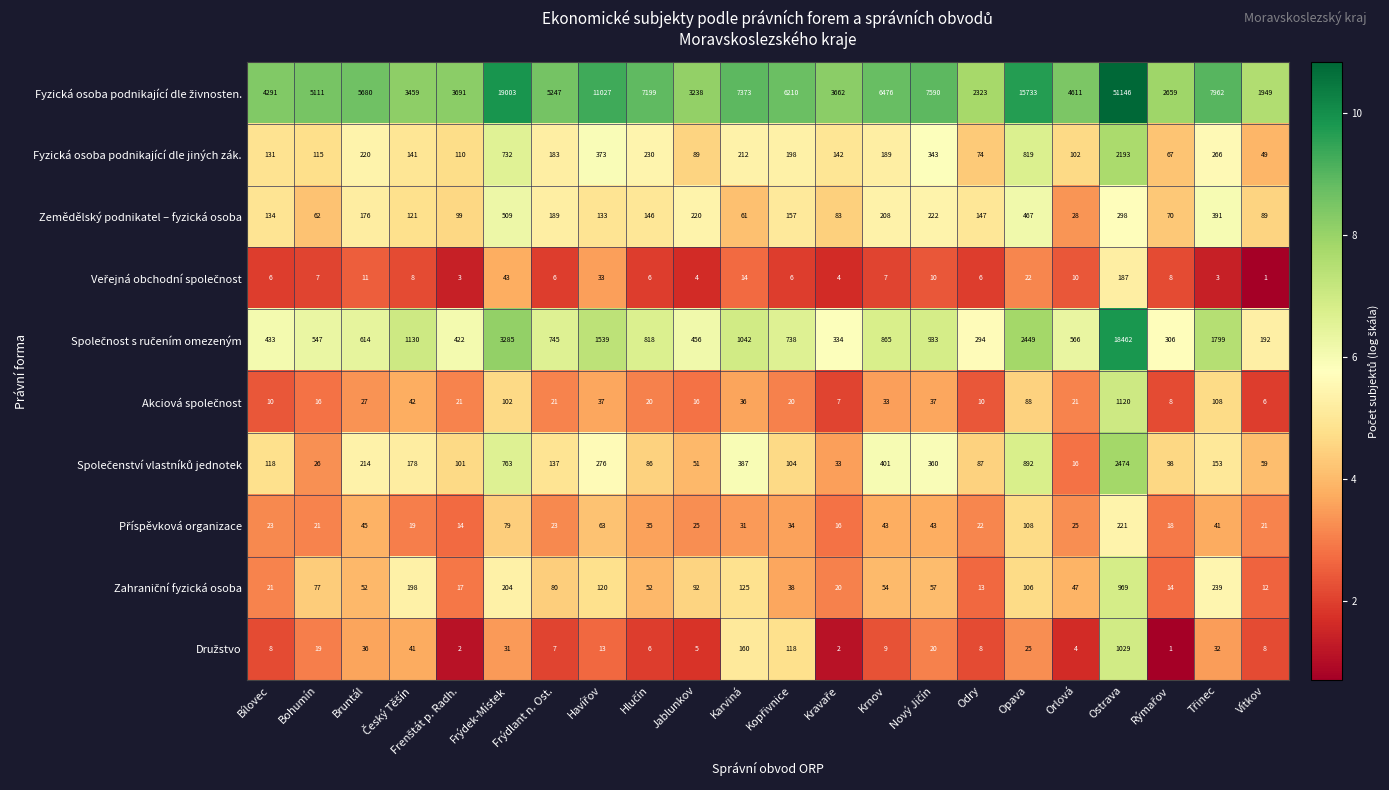

What is the sum of all Fyzická osoba podnikající dle jiných zák. values?

6978